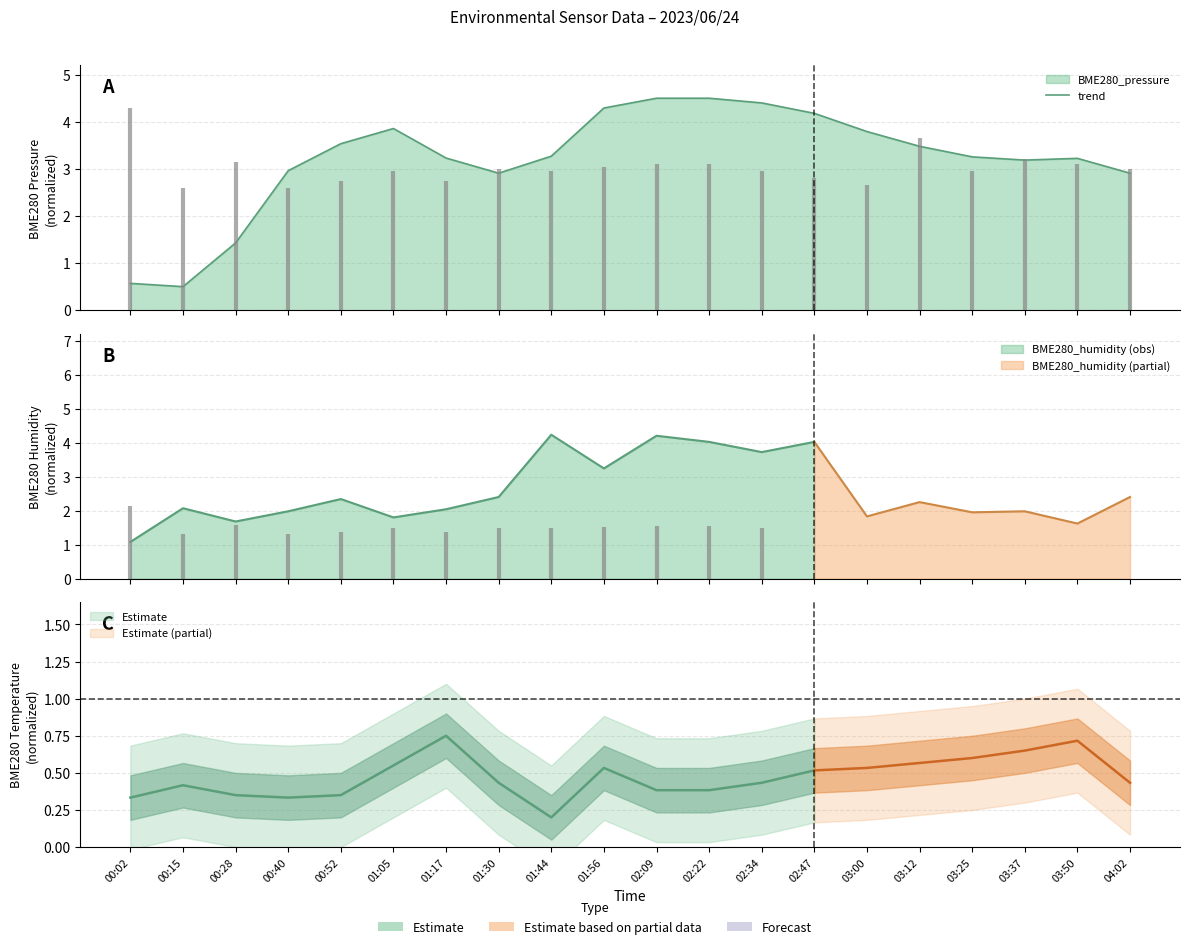

Which label corresponds to the largest value in the chart?

02:09